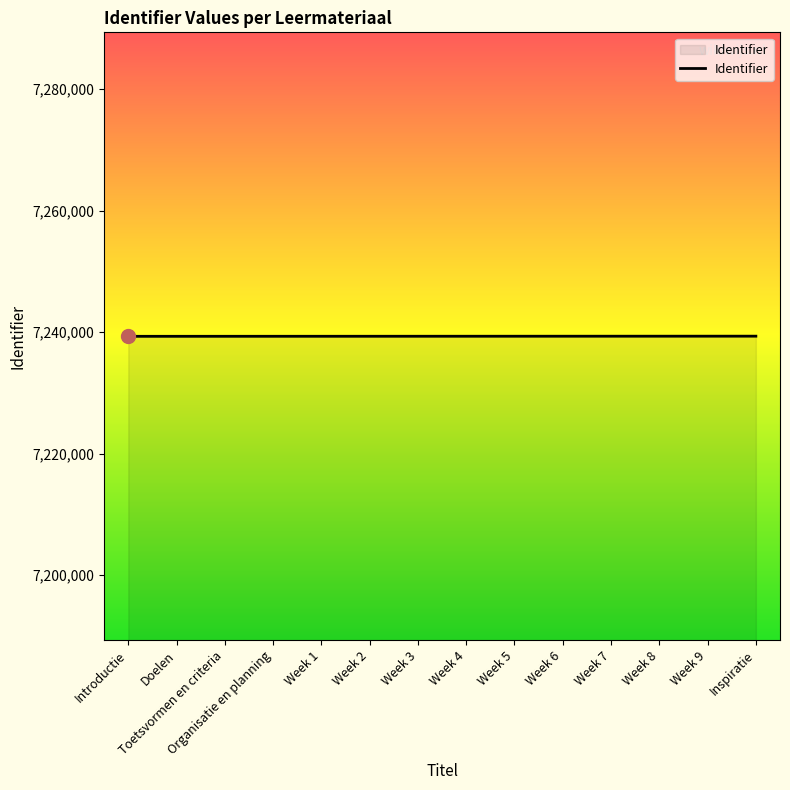

What is the change in value from Week 1 to Week 4?

+6